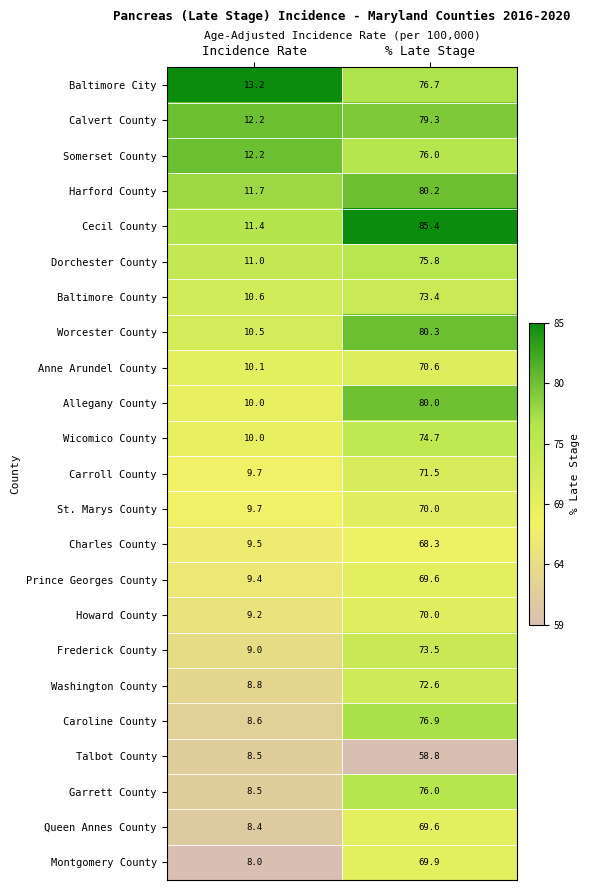

At which label does Wicomico County first exceed 74?

% Late Stage